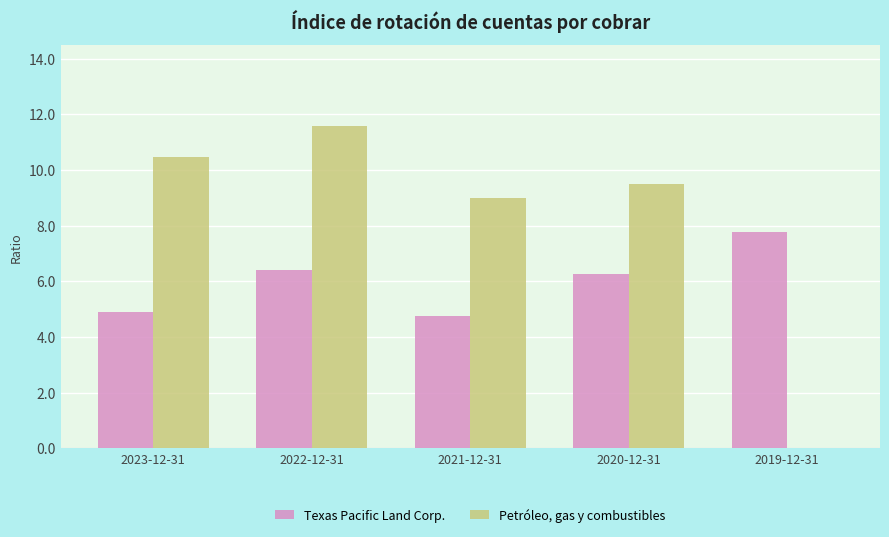

True or false: Texas Pacific Land Corp. has a value of 7.8 at 2019-12-31.

True